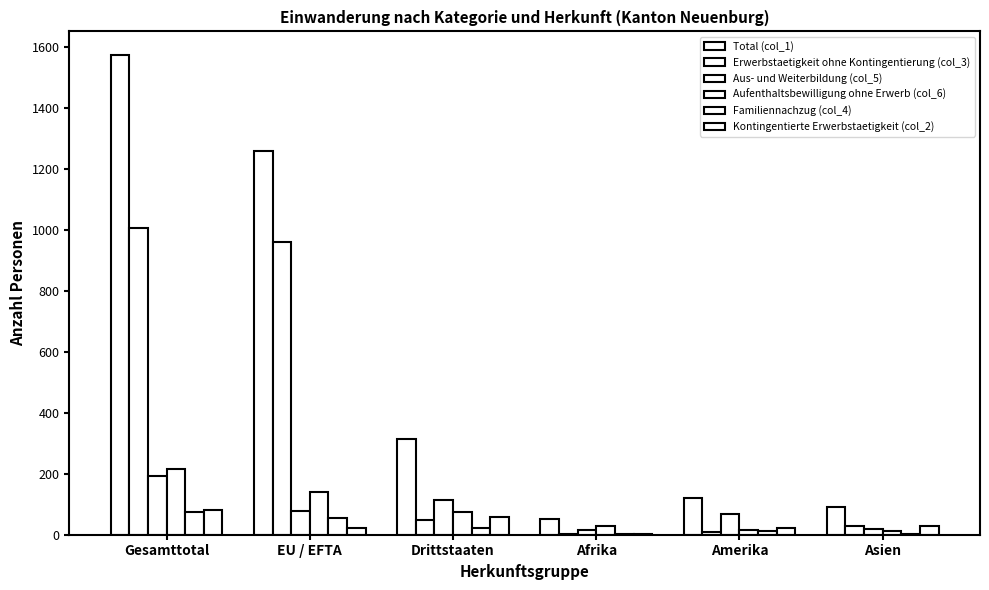

List the series in order of their peak value, highest first.

Total (col_1), Erwerbstaetigkeit ohne Kontingentierung (col_3), Aufenthaltsbewilligung ohne Erwerb (col_6), Aus- und Weiterbildung (col_5), Kontingentierte Erwerbstaetigkeit (col_2), Familiennachzug (col_4)